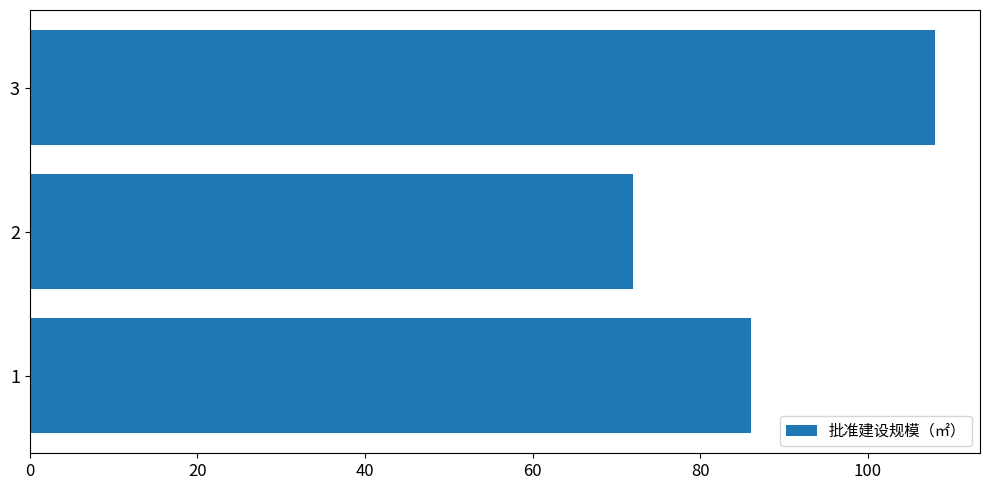

Which label corresponds to the smallest value in the chart?

2